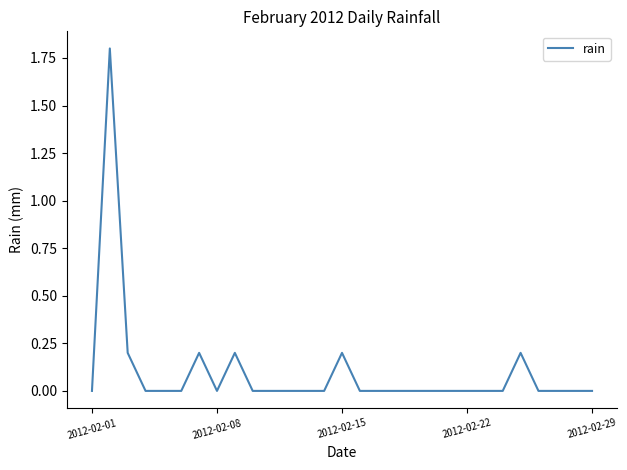

Reading left to right, list all the values displayed in this chart.

0.0	1.8	0.2	0.0	0.0	0.0	0.2	0.0	0.2	0.0	0.0	0.0	0.0	0.0	0.2	0.0	0.0	0.0	0.0	0.0	0.0	0.0	0.0	0.0	0.2	0.0	0.0	0.0	0.0